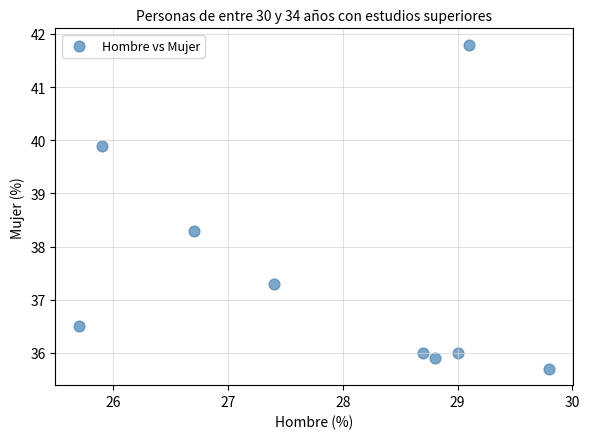

What is the average X value?

27.9